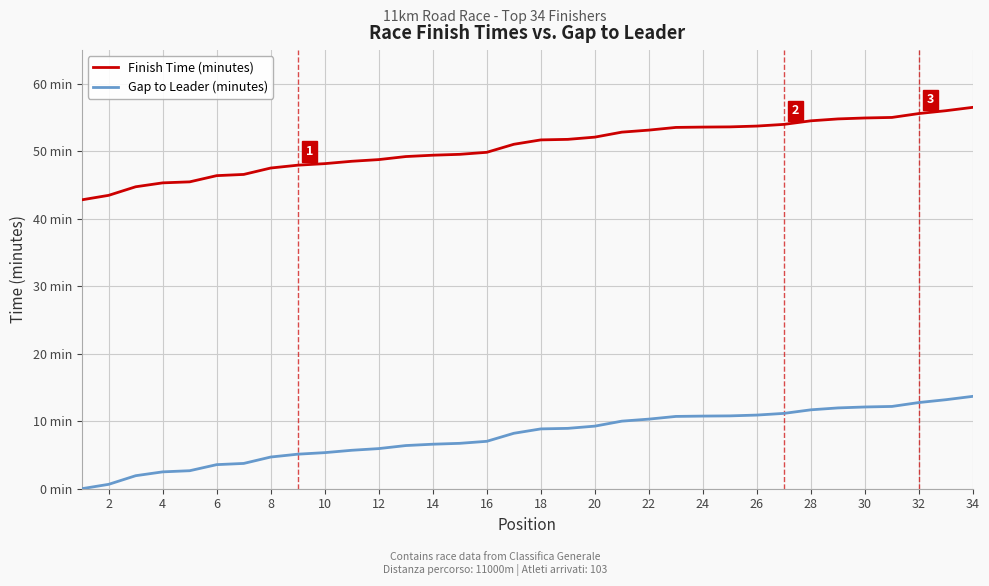

Does the chart display data point markers on the line(s)?

No